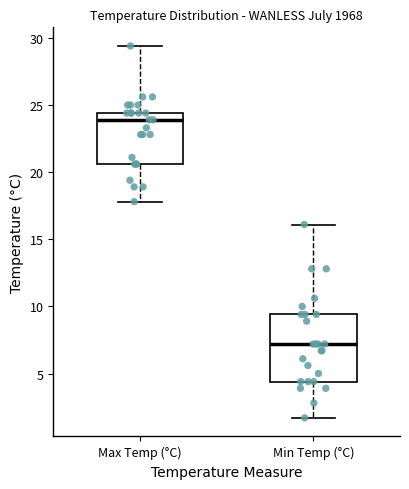

Comparing the boxes themselves (not the whiskers), which one is the tallest?

Min Temp (°C)